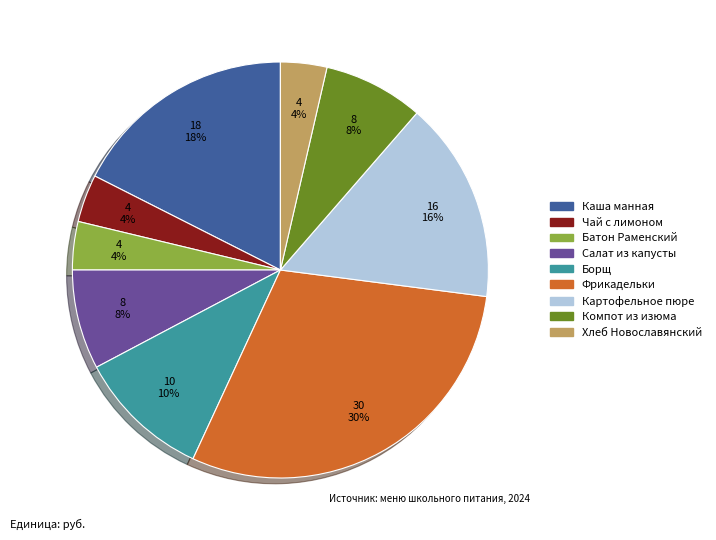

Which slice is the largest?

Фрикадельки